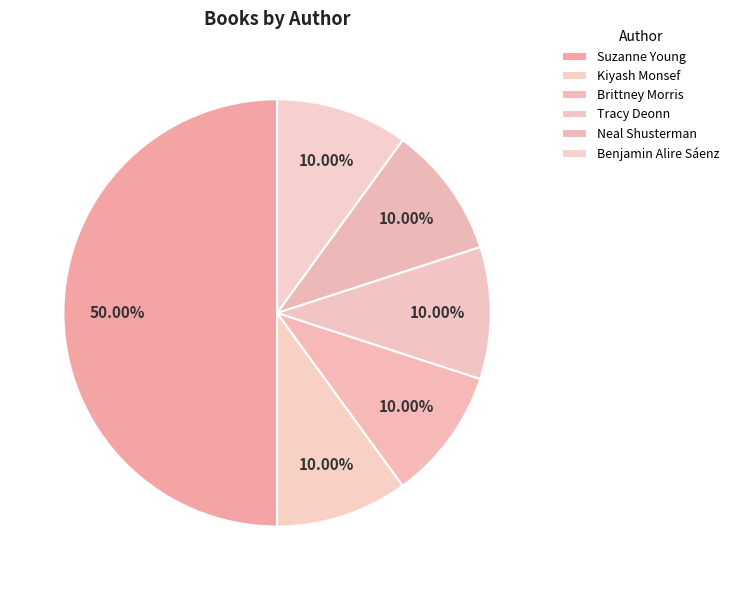

How many segments does this pie chart have?

6